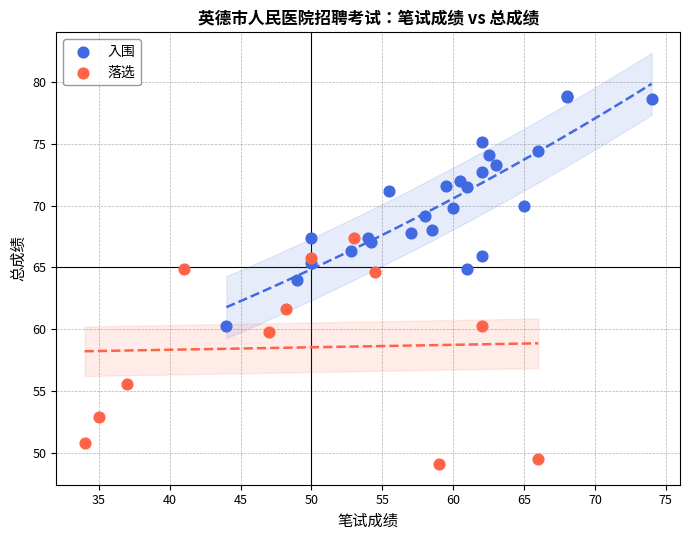

Which series reaches the minimum Y coordinate?

落选